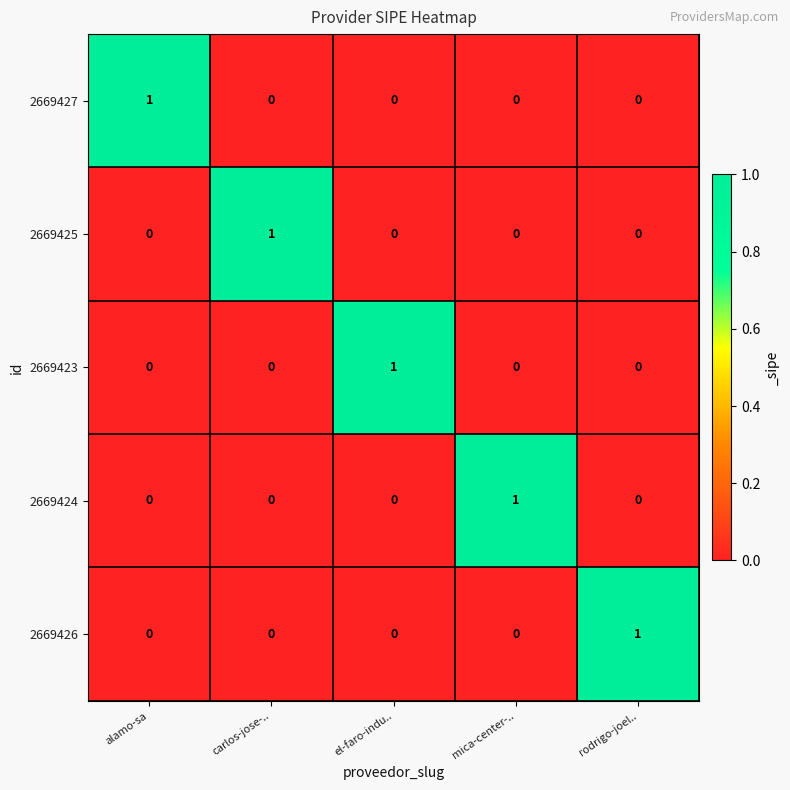

Reading left to right, transcribe all the data shown in this chart.

2669427: 1	0	0	0	0
2669425: 0	1	0	0	0
2669423: 0	0	1	0	0
2669424: 0	0	0	1	0
2669426: 0	0	0	0	1